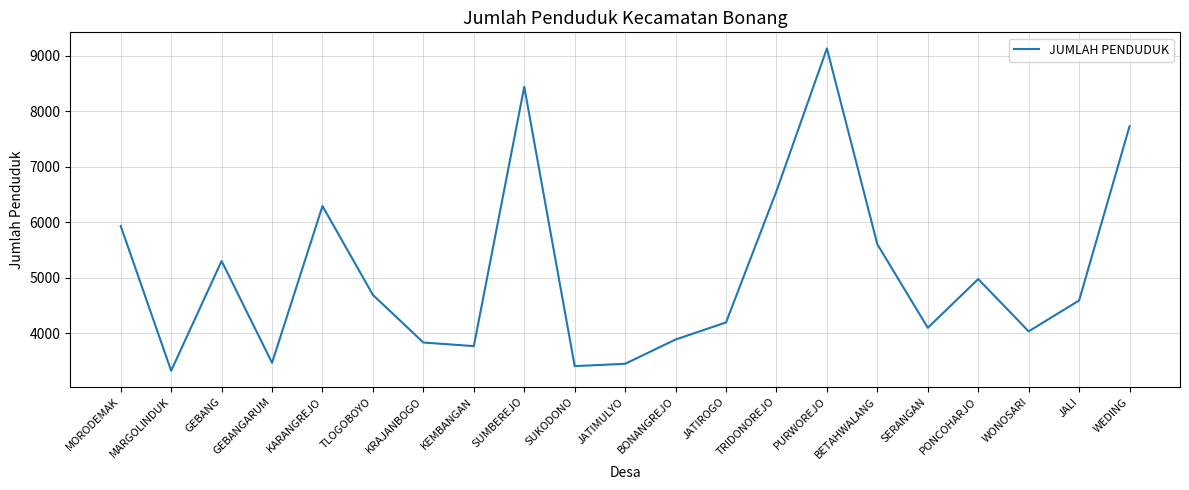

Which category has the lowest value across all series?

MARGOLINDUK